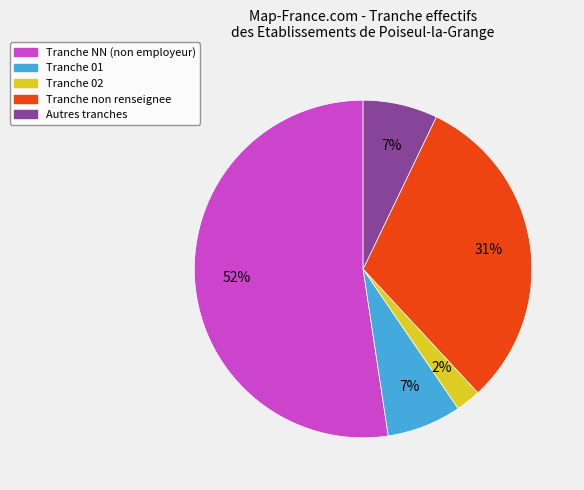

To the nearest percent, what is the average slice percentage?

20%